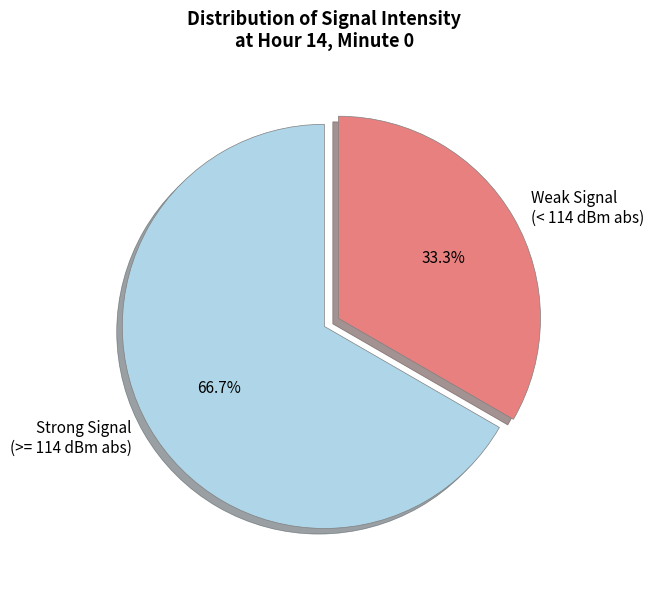

Does any single category account for the majority?

Yes